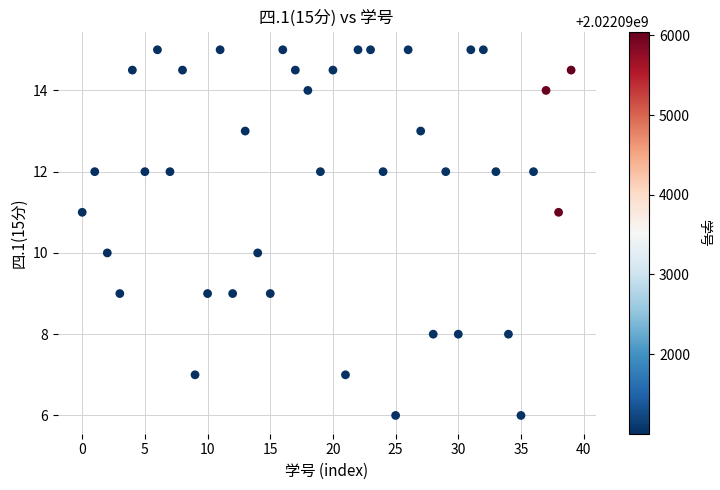

What is the range of Y values (max minus min)?

9.0